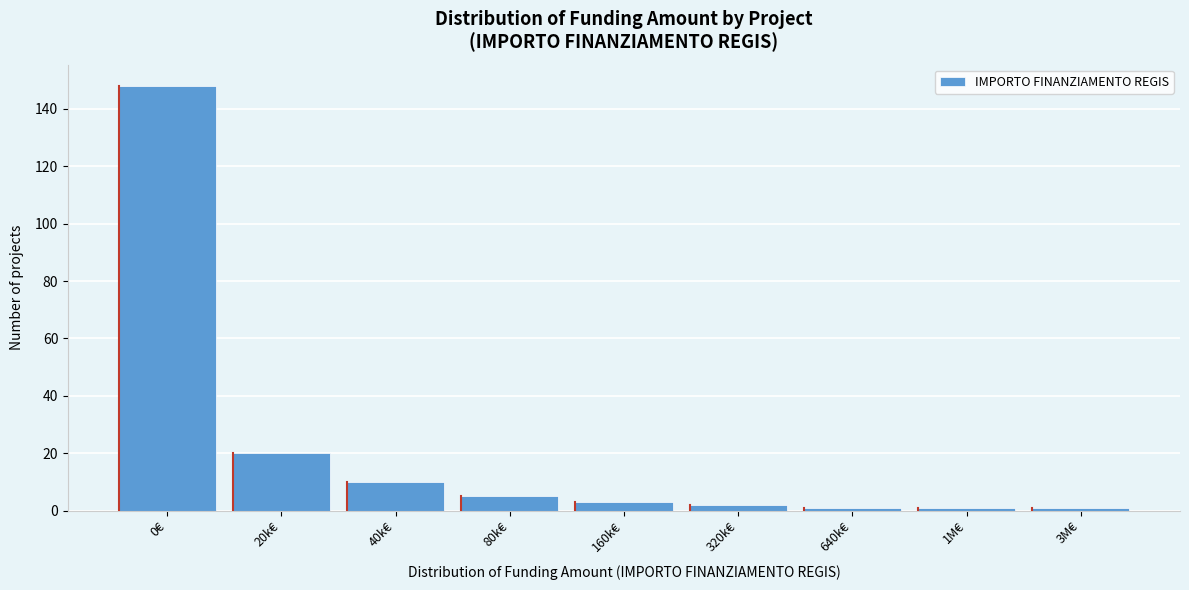

Reading left to right, list all the values displayed in this chart.

0€=148	20k€=20	40k€=10	80k€=5	160k€=3	320k€=2	640k€=1	1M€=1	3M€=1